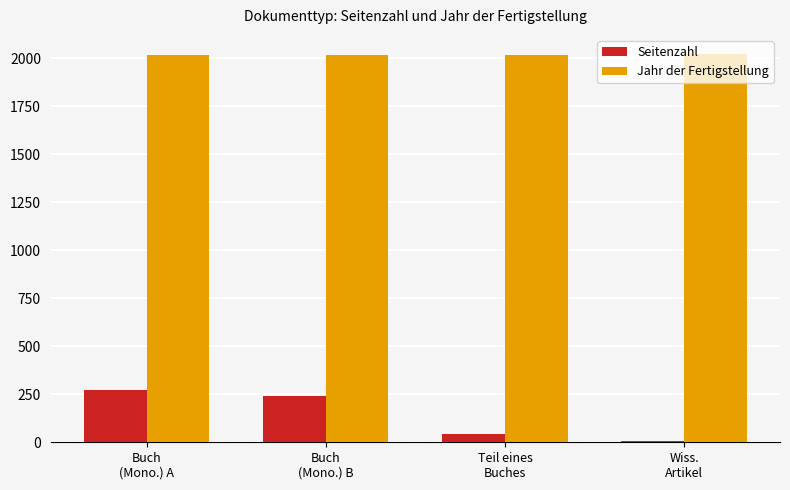

What is the average value of the Seitenzahl series?

140